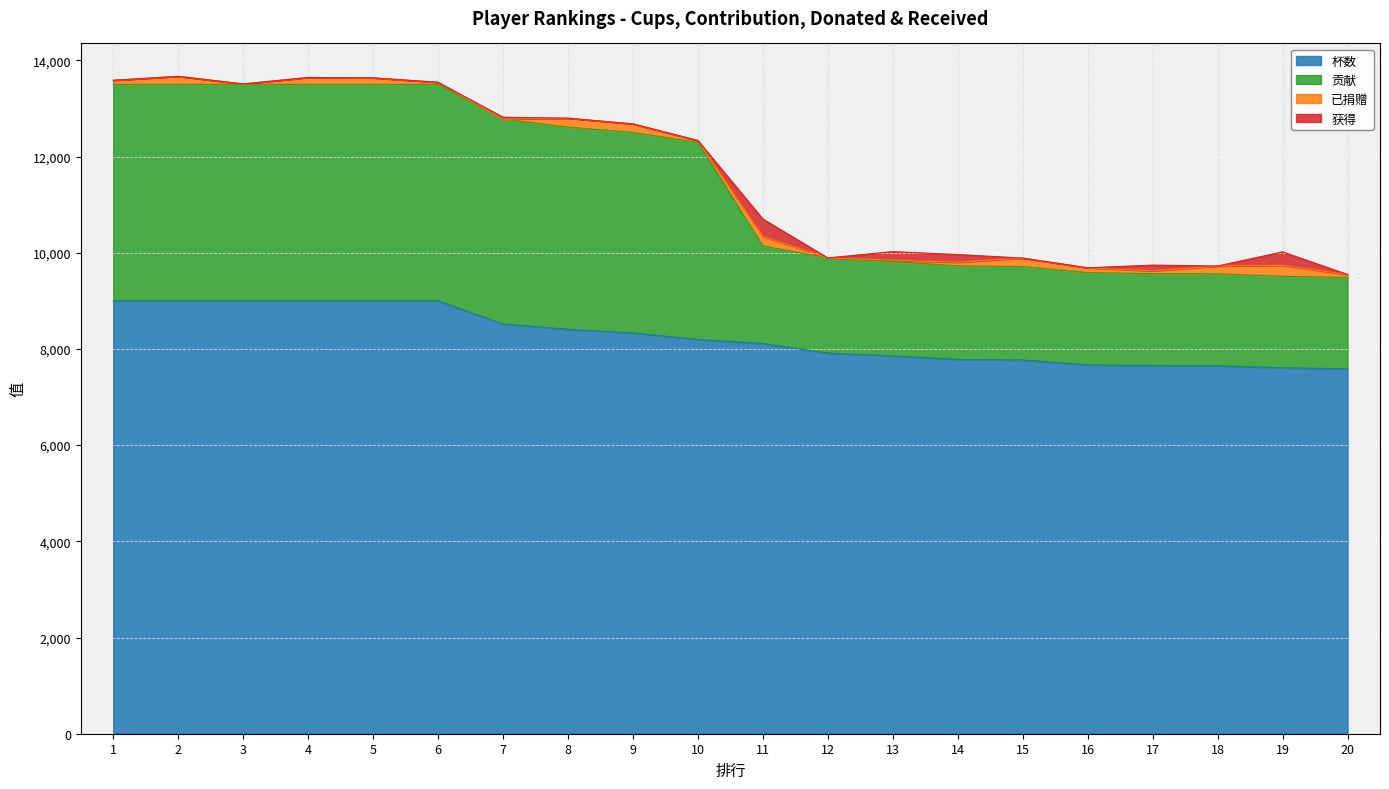

True or false: 贡献 and 杯数 cross at least once.

False